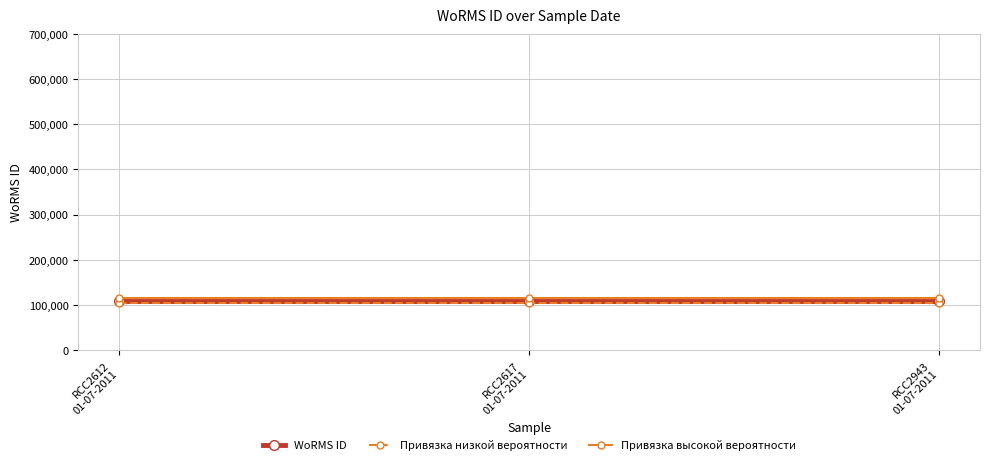

What is the value of the WoRMS ID point at the 2nd from the left?

109545.0